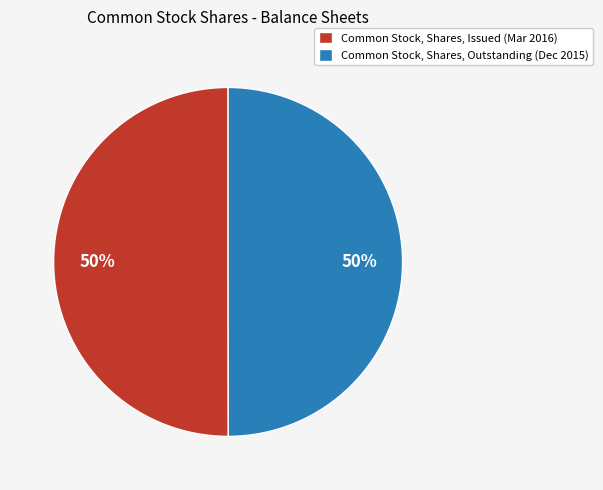

How many segments does this pie chart have?

2